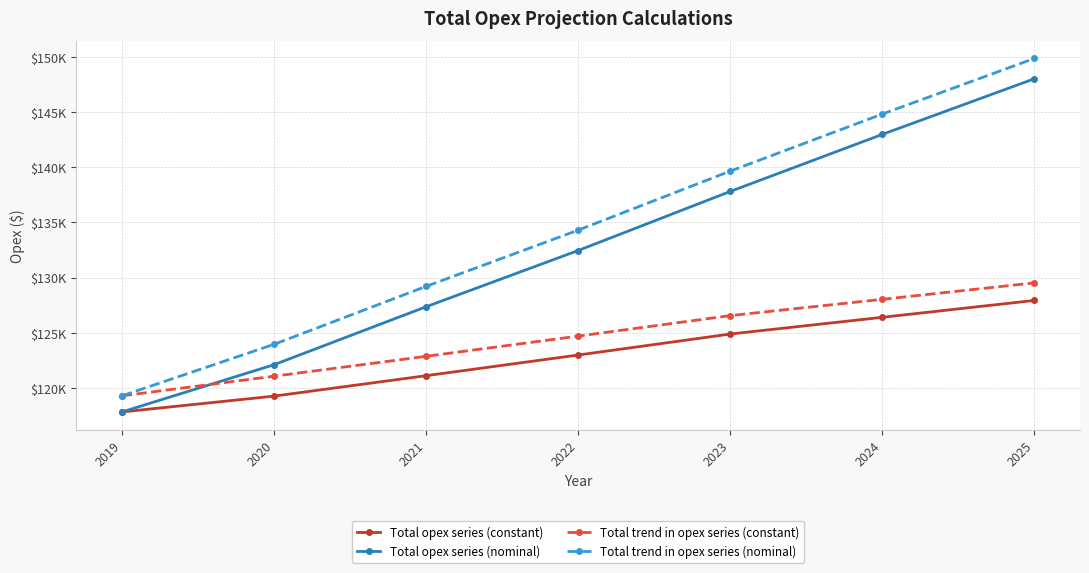

What are all the series names shown in the legend?

Total opex series (constant), Total opex series (nominal), Total trend in opex series (constant), Total trend in opex series (nominal)